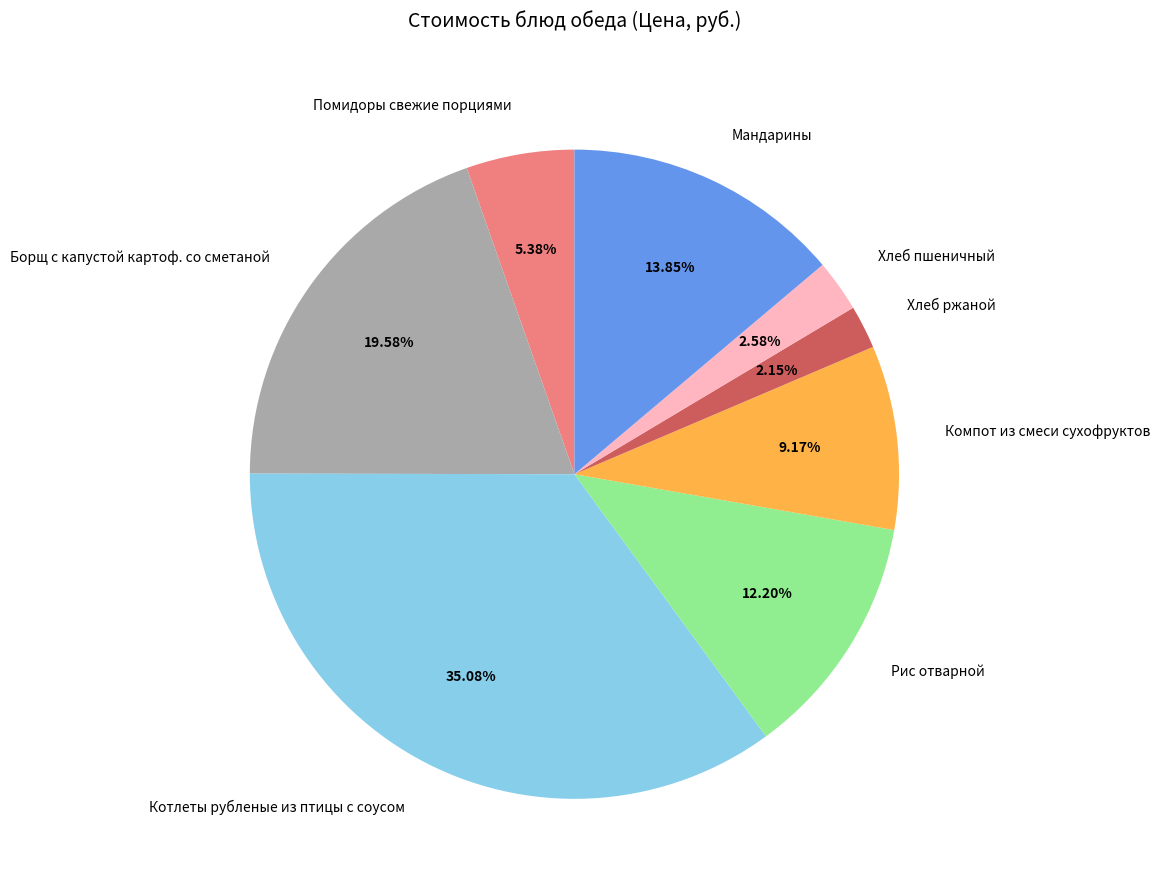

Count the number of slices in the pie.

8